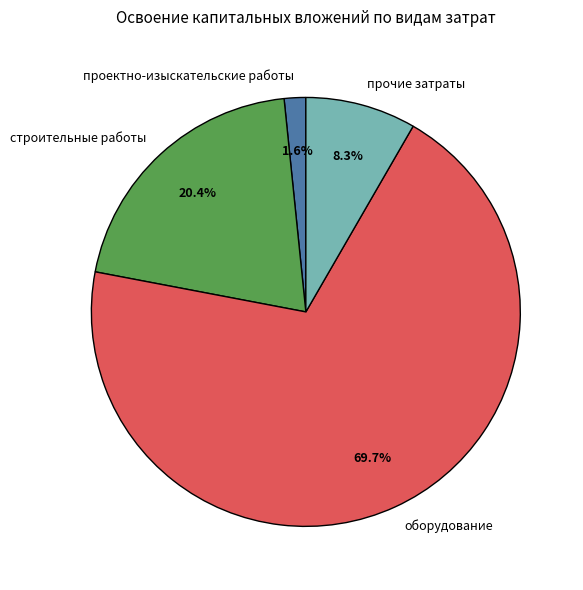

How much of the chart is everything except прочие затраты?

91.7%